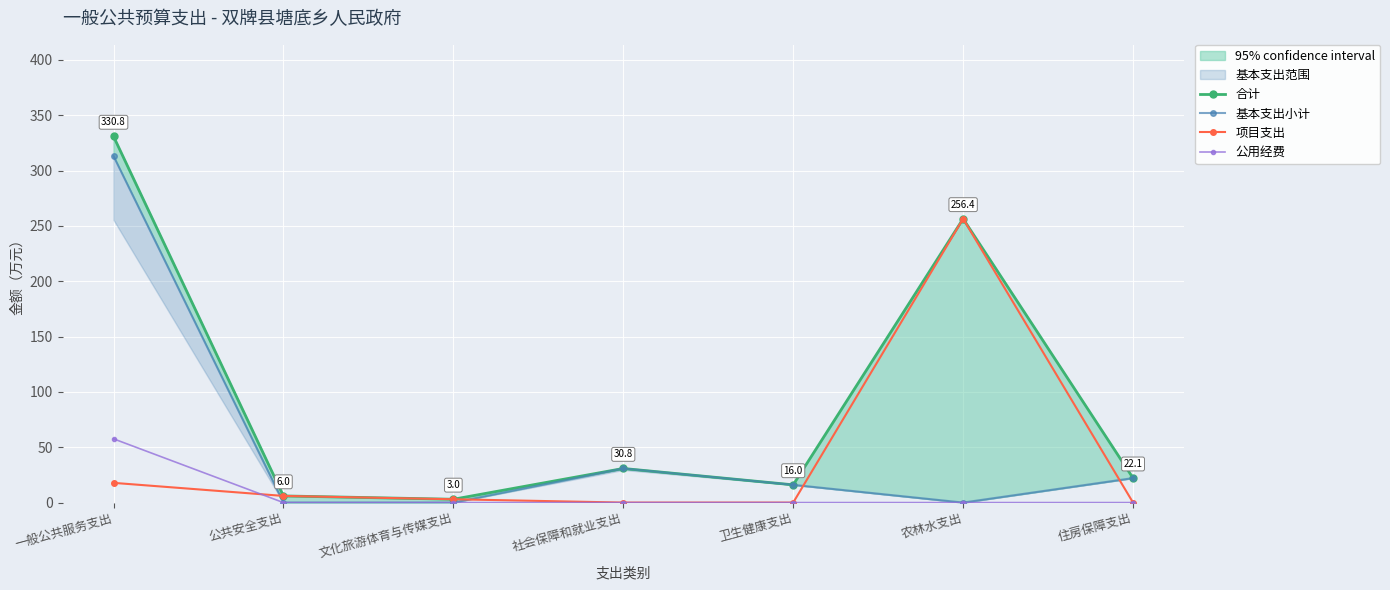

What is the maximum value shown in the chart?

330.8